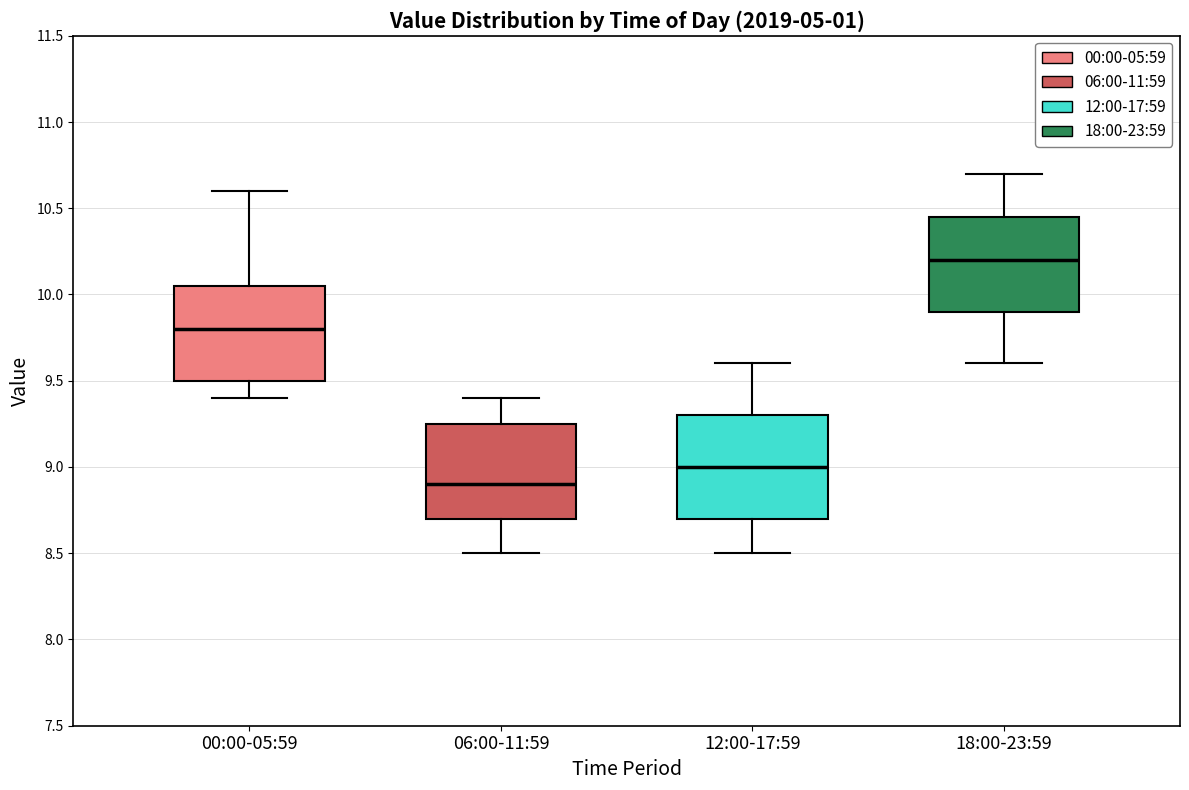

Where does the median line of the box for 18:00-23:59 sit on the y-axis? The values are not printed on the chart, so give them approximately, as read against the axis.

10.20